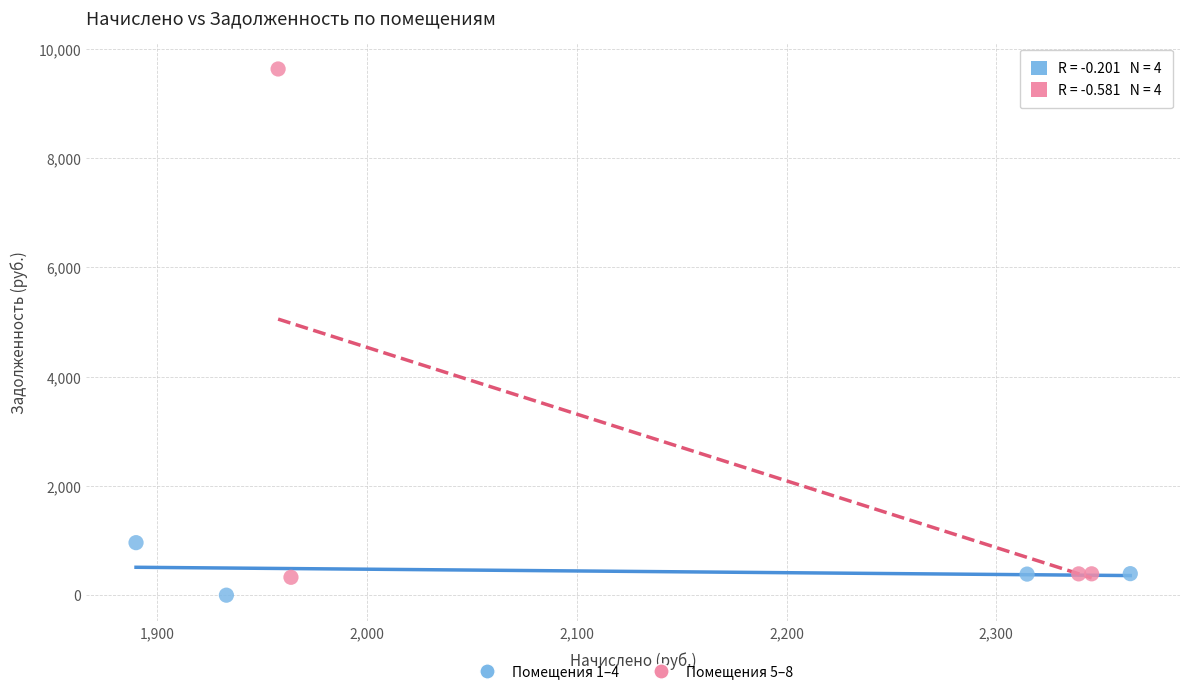

What are all the series names shown in the legend?

Помещения 1–4, Помещения 5–8